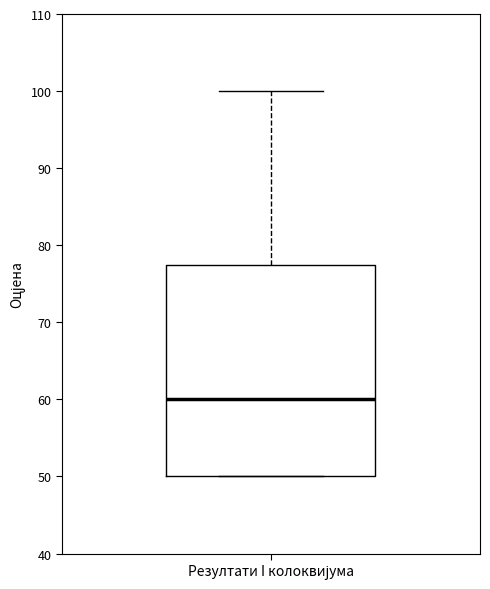

Read this box plot against the y-axis: the position of the median line, the range covered by the box, and the ends of both whiskers. The values are not printed on the chart, so give them approximately, as read against the axis.

median 60, box 50 to 78, whiskers 50 to 100